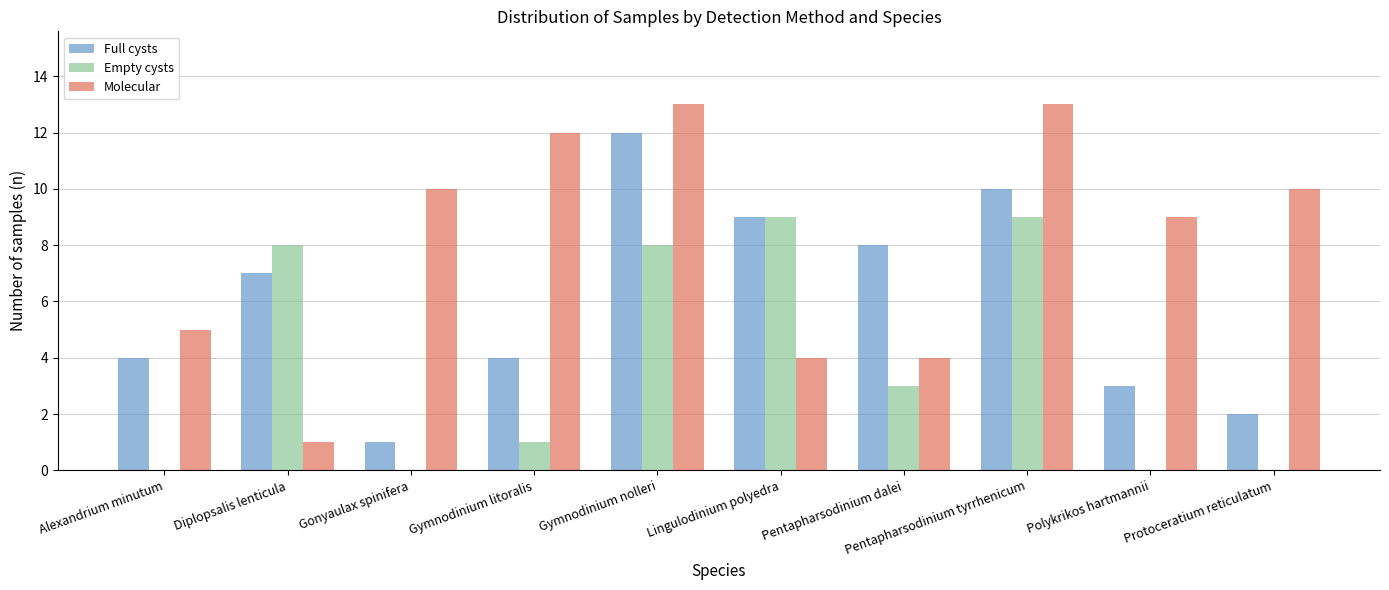

How many Empty cysts values are between 0 and 8?

8